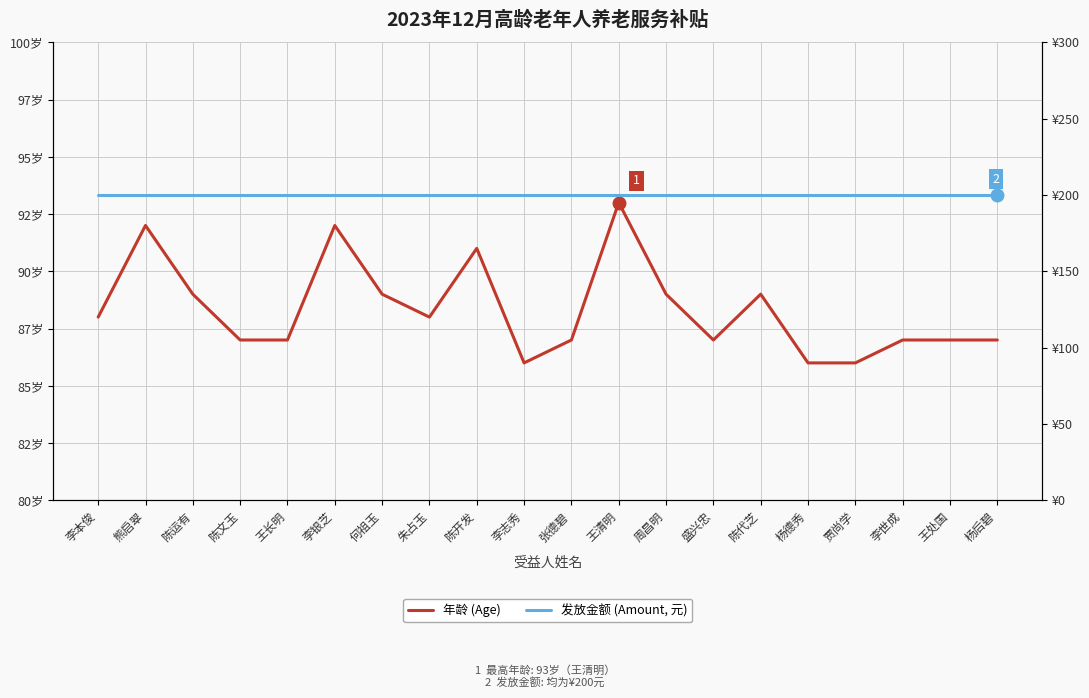

At 何祖玉, list the series in order from largest to smallest.

发放金额 (Amount, 元), 年龄 (Age)